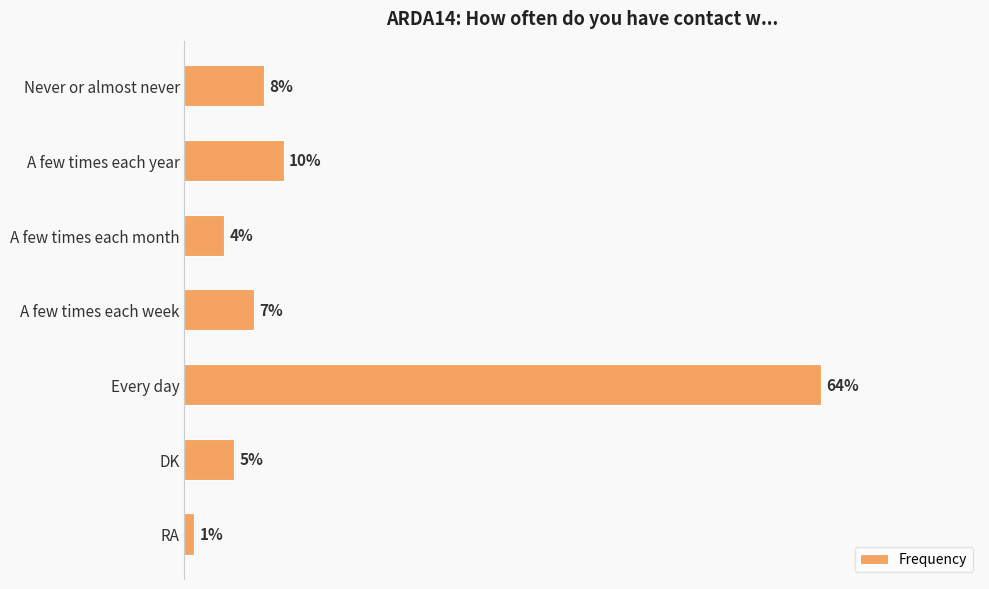

Which has a higher value, DK or Never or almost never?

Never or almost never